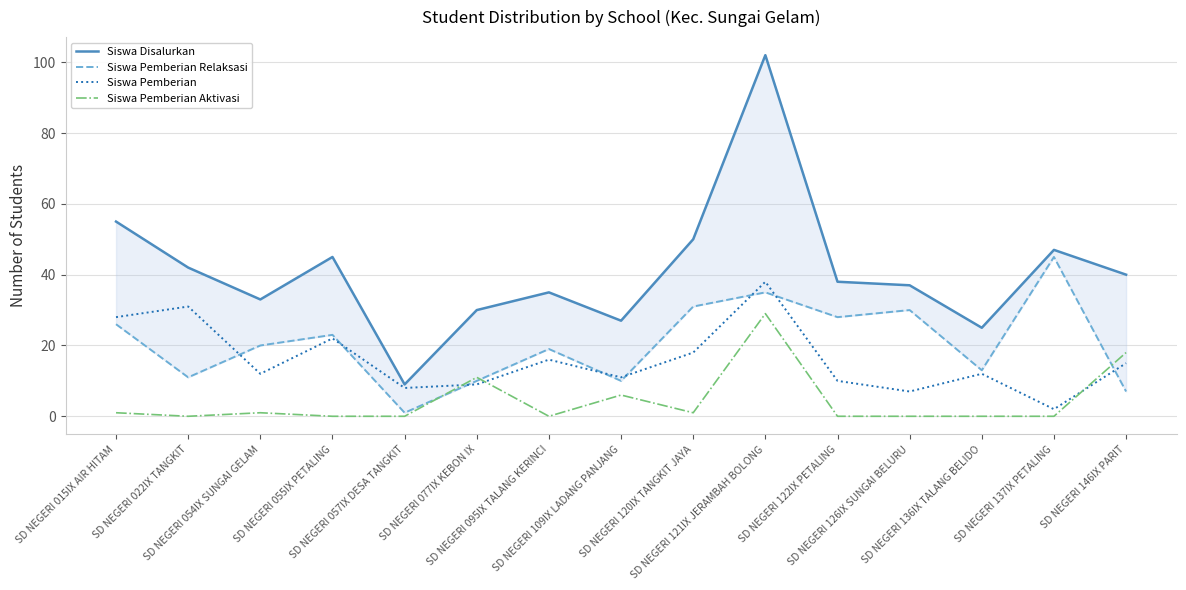

What is the spread (max minus min) of values at SD NEGERI 057IX DESA TANGKIT?

9